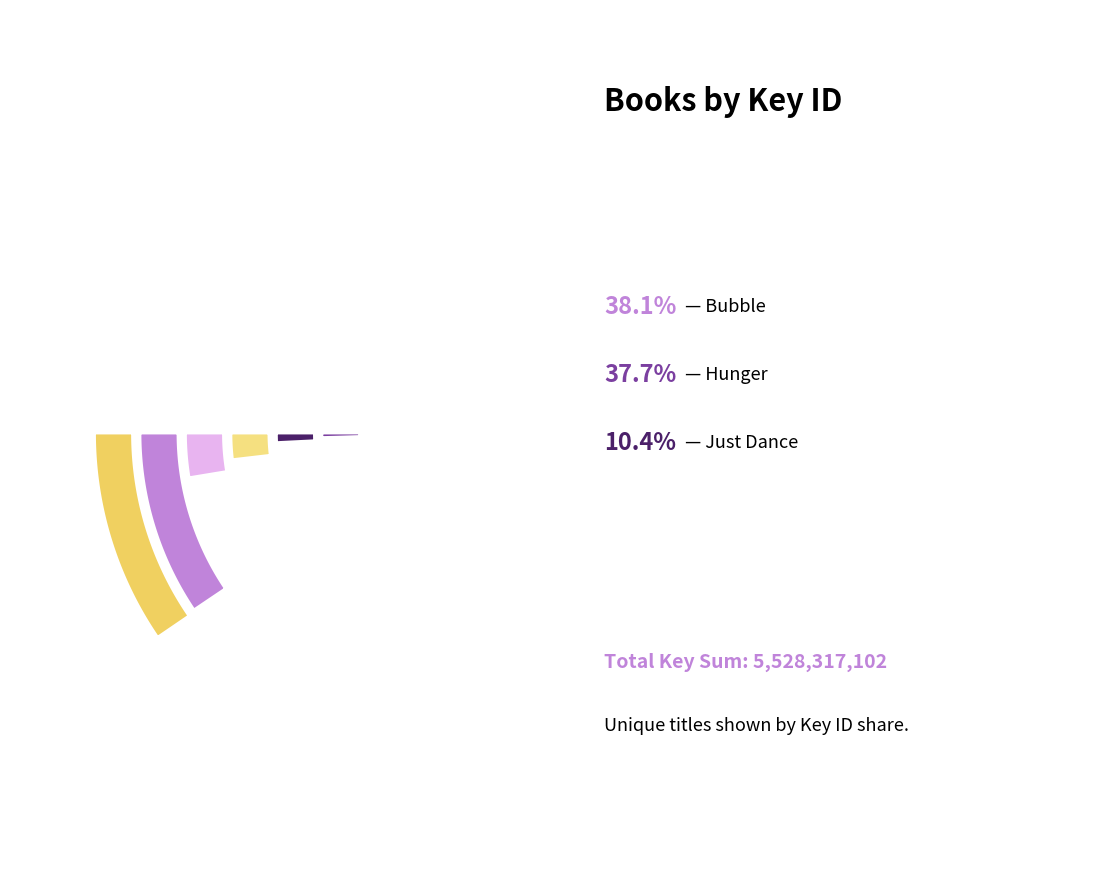

To the nearest percent, what percentage of the pie is Ten Thousand Tries?

3%